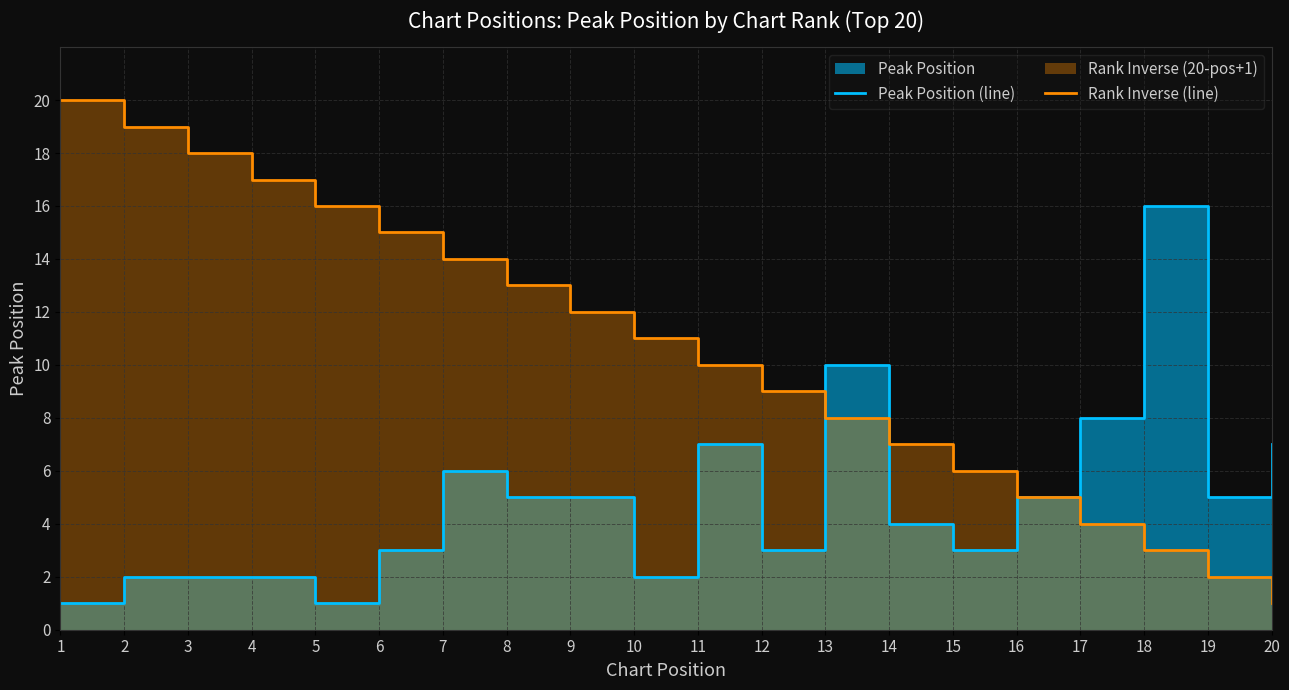

Reading left to right, list all the values displayed in this chart.

Peak Position (line): 1=1	2=2	3=2	4=2	5=1	6=3	7=6	8=5	9=5	10=2	11=7	12=3	13=10	14=4	15=3	16=5	17=8	18=16	19=5	20=7
Rank Inverse (line): 1=20	2=19	3=18	4=17	5=16	6=15	7=14	8=13	9=12	10=11	11=10	12=9	13=8	14=7	15=6	16=5	17=4	18=3	19=2	20=1